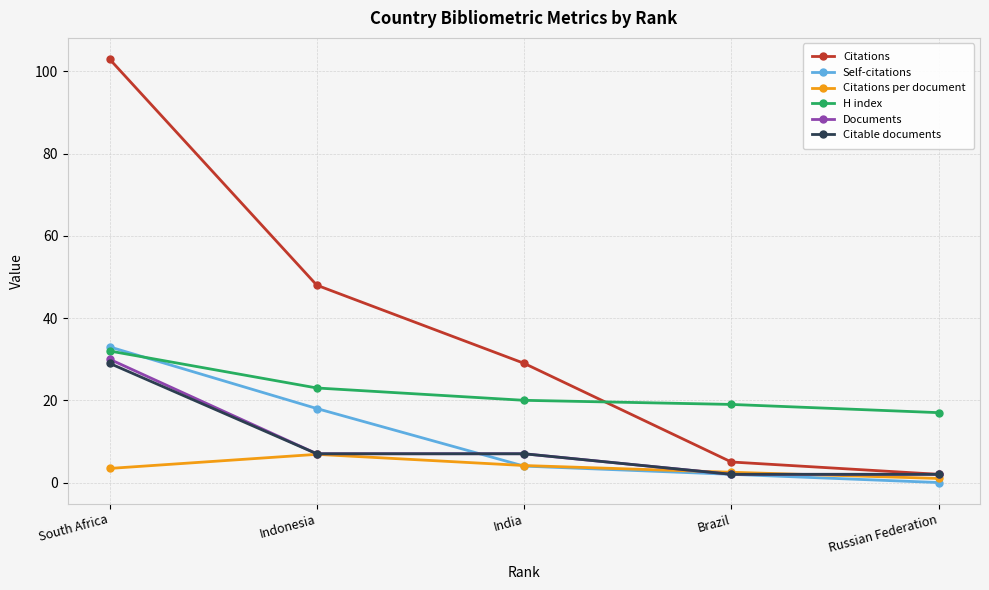

At which category is the sum across all series the highest?

South Africa